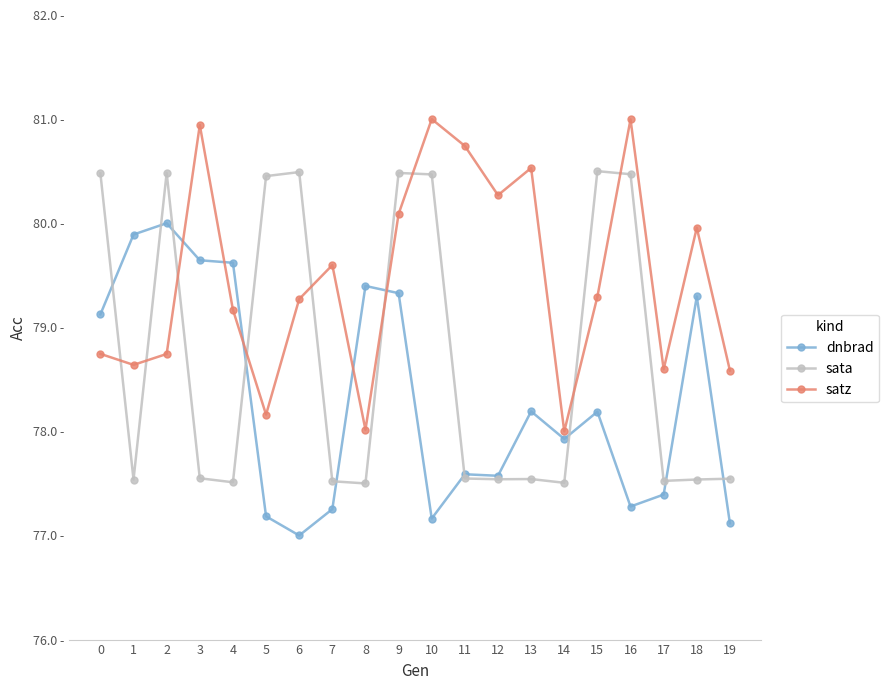

After their last crossing, which series has the higher values: satz or sata?

satz